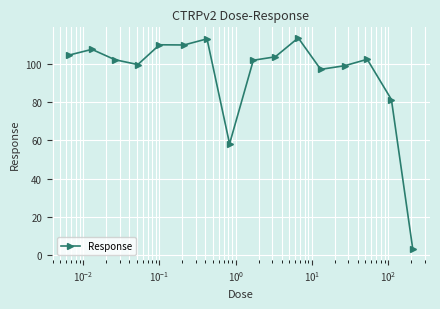

What is the smallest value displayed?

3.0